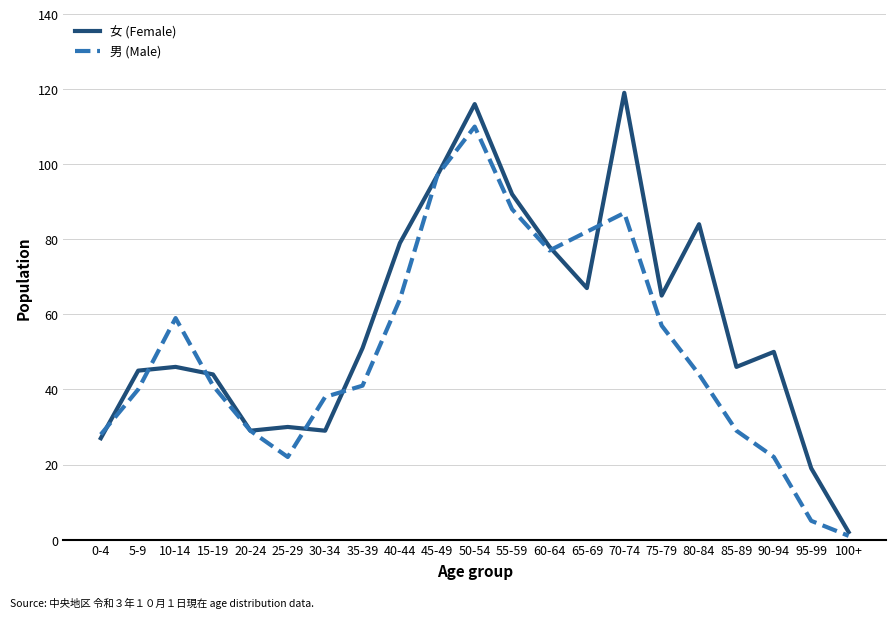

Reading left to right, list all the values displayed in this chart.

女 (Female): 0-4=27	5-9=45	10-14=46	15-19=44	20-24=29	25-29=30	30-34=29	35-39=51	40-44=79	45-49=97	50-54=116	55-59=92	60-64=78	65-69=67	70-74=119	75-79=65	80-84=84	85-89=46	90-94=50	95-99=19	100+=2
男 (Male): 0-4=28	5-9=40	10-14=59	15-19=41	20-24=29	25-29=22	30-34=38	35-39=41	40-44=64	45-49=97	50-54=110	55-59=88	60-64=77	65-69=82	70-74=87	75-79=57	80-84=44	85-89=29	90-94=22	95-99=5	100+=1